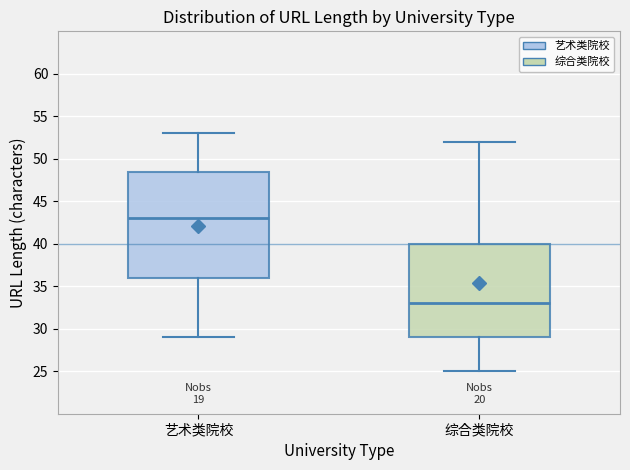

Which box is the tallest, from its lower edge to its upper edge?

艺术类院校